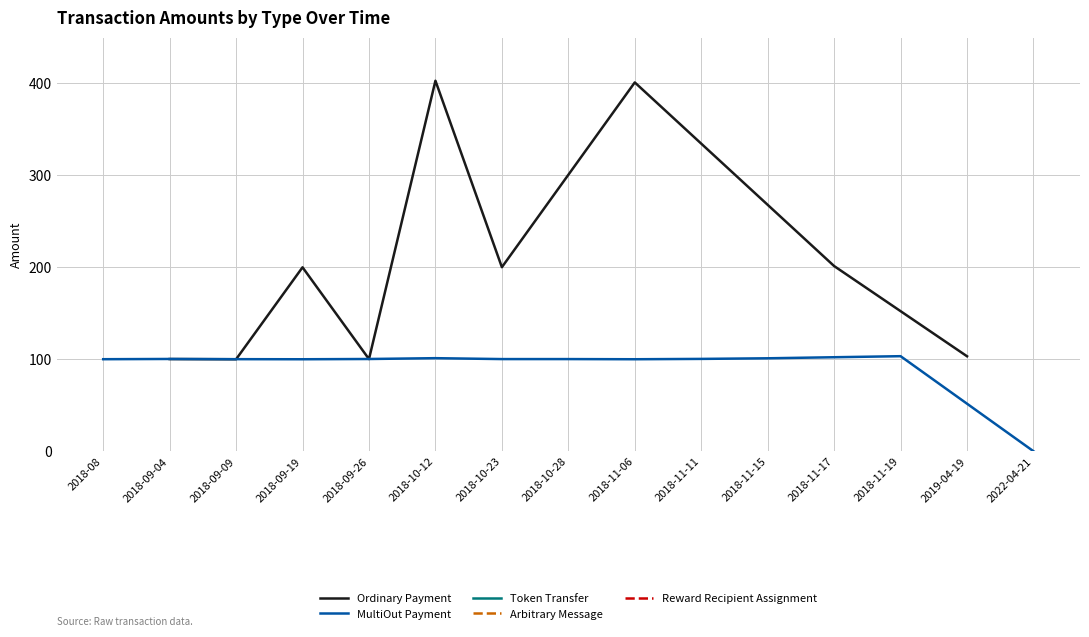

At which label is Arbitrary Message closest to 0?

2018-08